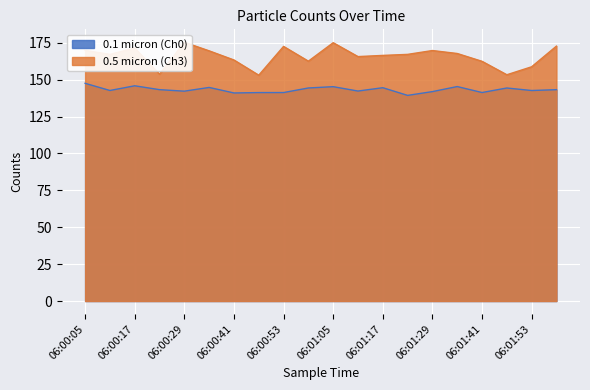

What position from the left is 06:01:11?

12